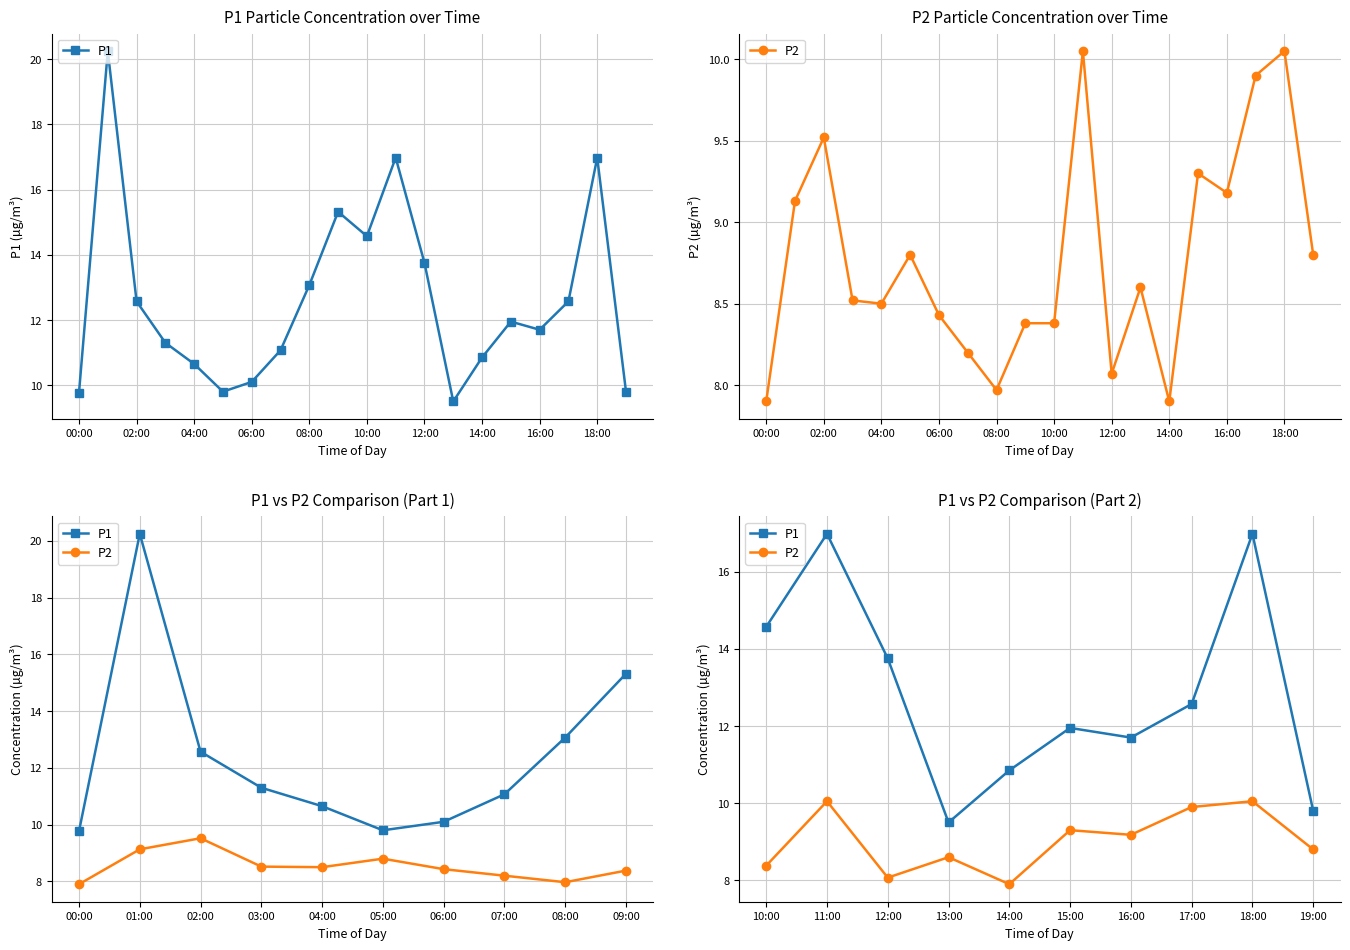

In P2, how many points are higher than both neighbors (excluding endpoints)?

4